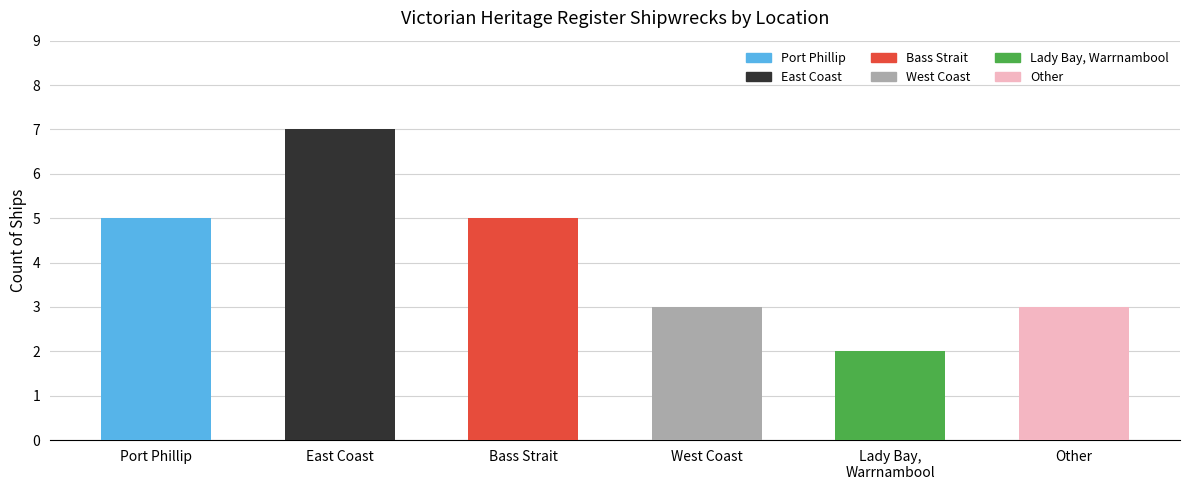

Is it true that the value at Other is 3?

True